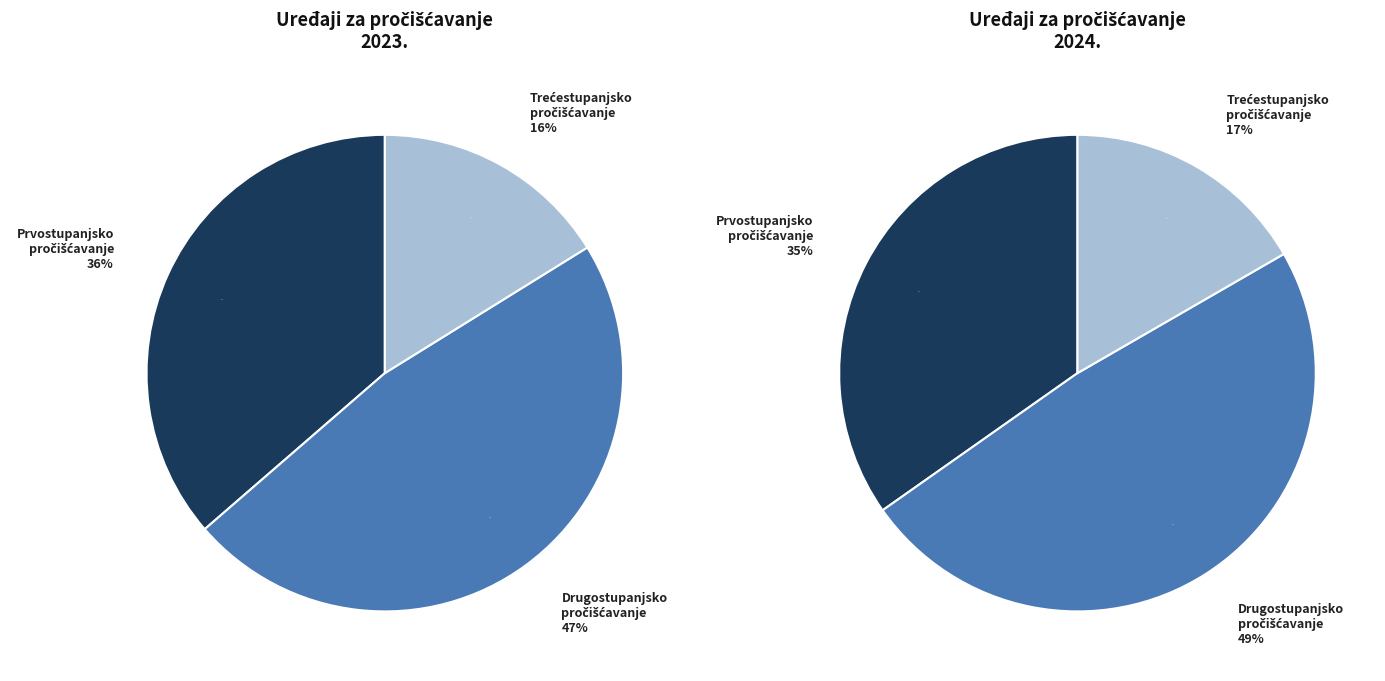

What is the spread (max minus min) of values at Prvostupanjsko
pročišćavanje?

1